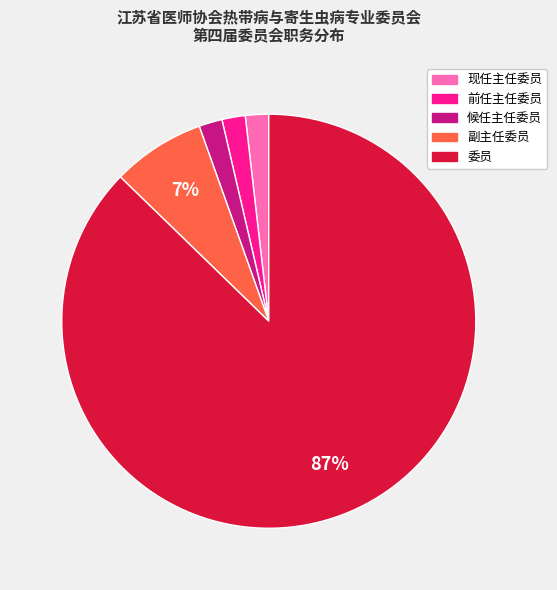

Do 副主任委员 and 候任主任委员 together represent more than half of the pie?

No